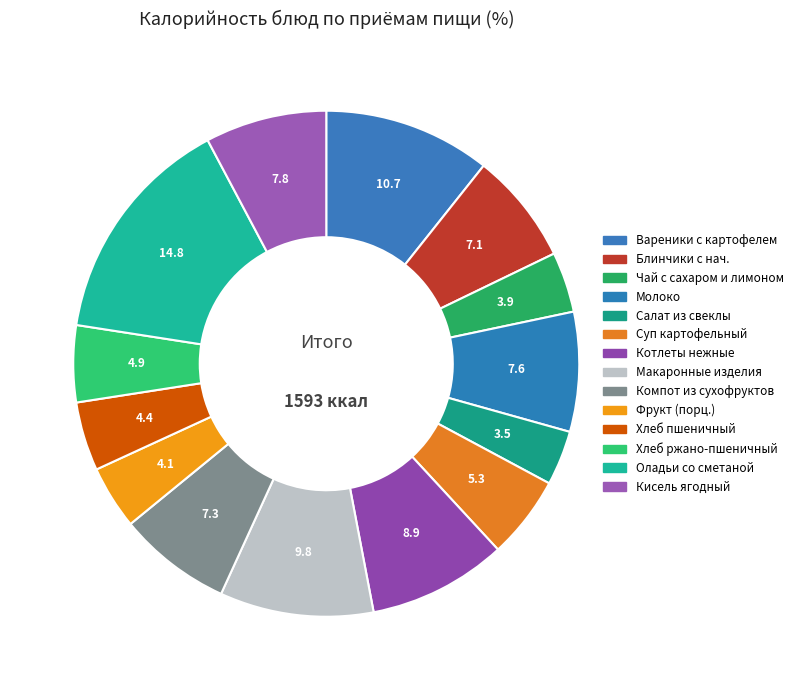

Count the number of slices in the pie.

14